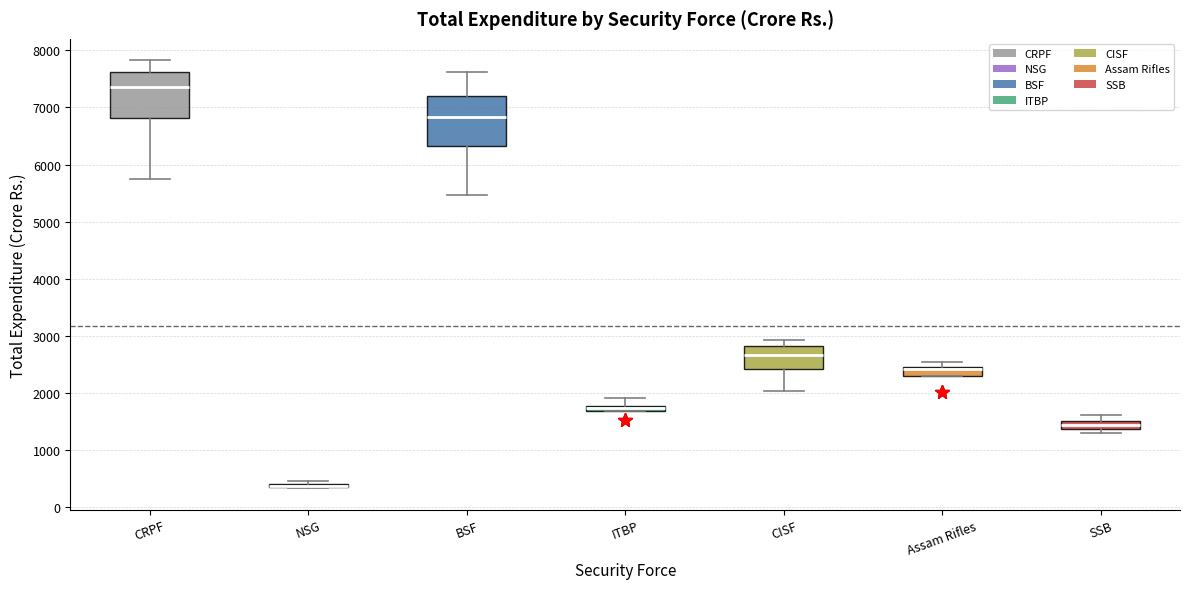

Where is the lower edge of the box for SSB on the y-axis? The values are not printed on the chart, so give them approximately, as read against the axis.

1400